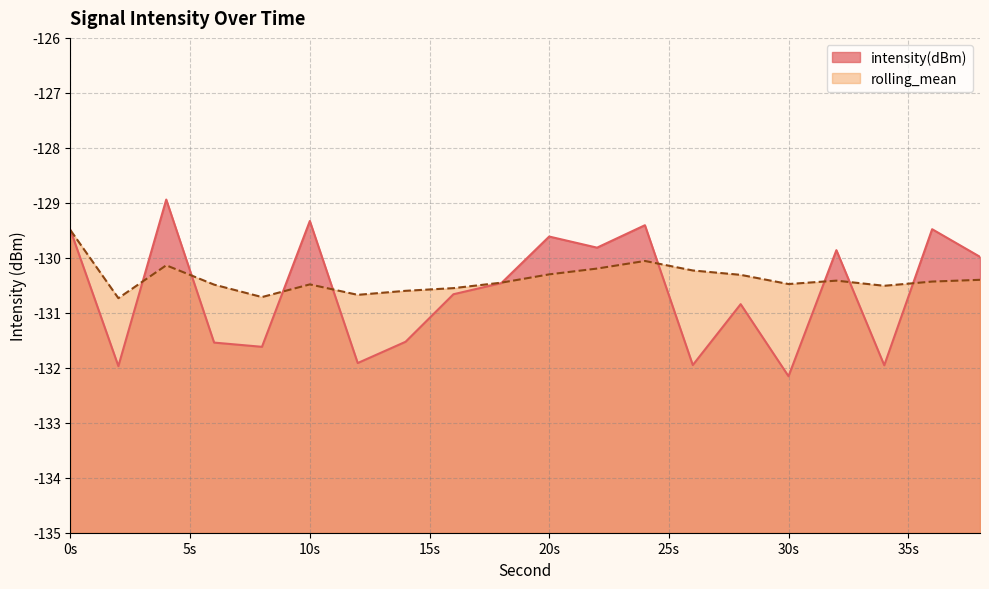

In rolling_mean, how many points are lower than both neighbors (excluding endpoints)?

5